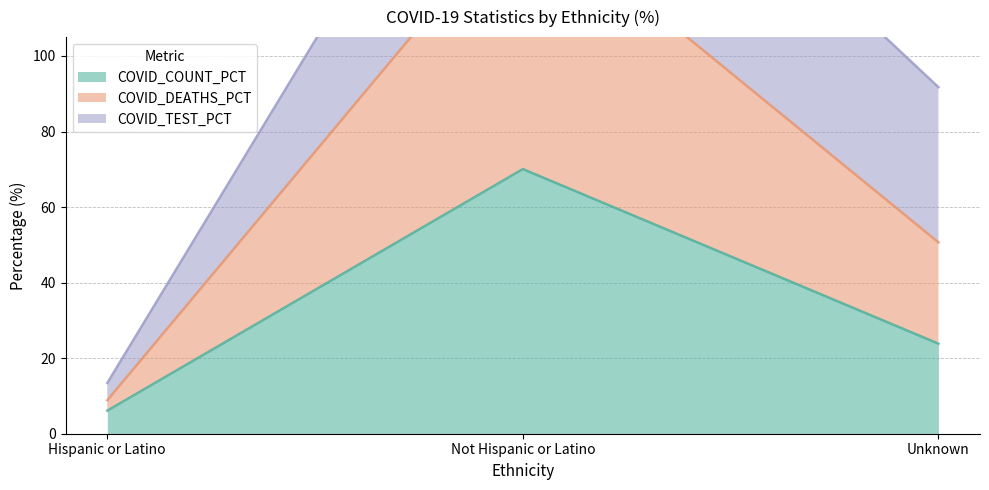

Rank the categories by COVID_COUNT_PCT value from lowest to highest.

Hispanic or Latino, Unknown, Not Hispanic or Latino